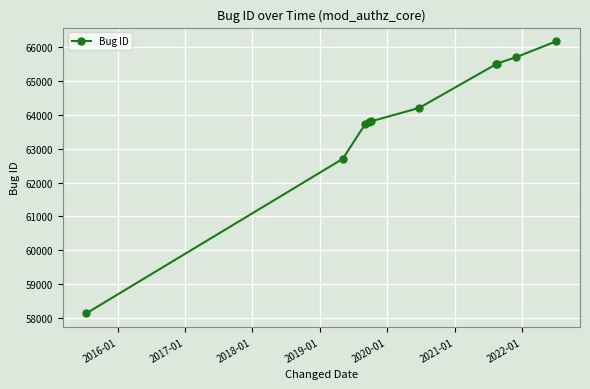

What is the value of the 2nd point from the left?

62698